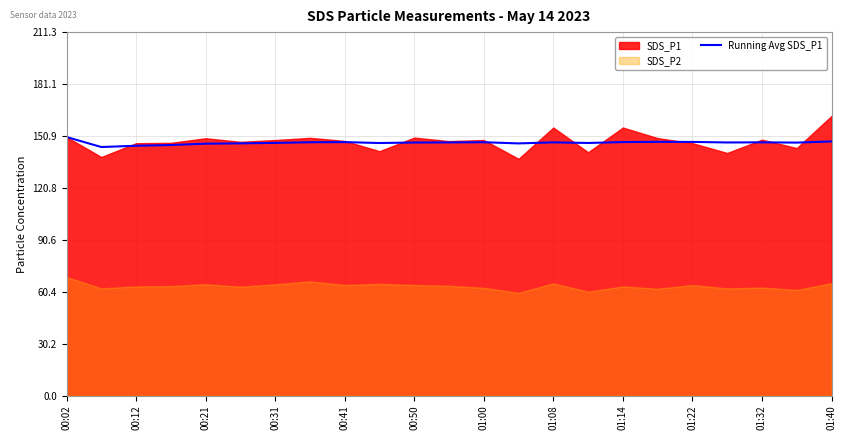

The Running Avg SDS_P1 series shows 146.9 at 00:31. True or false?

True